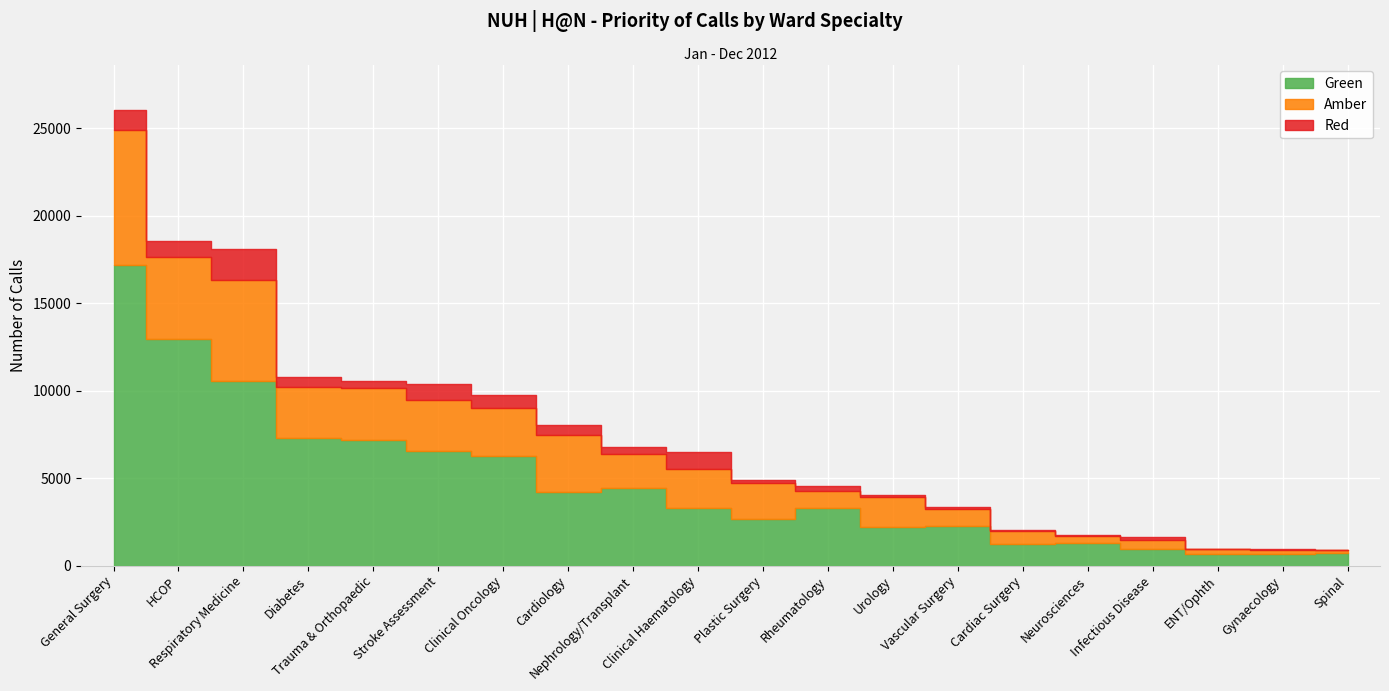

How many data points in Red are above 375?

9